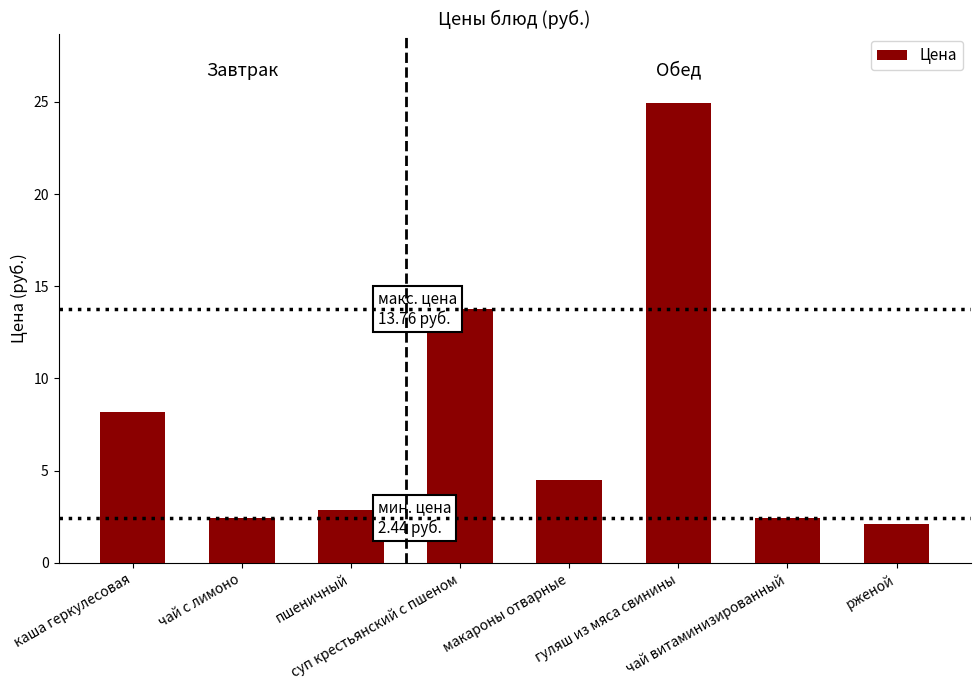

Reading left to right, list all the values displayed in this chart.

8.2	2.4	2.9	13.8	4.5	25.0	2.4	2.1